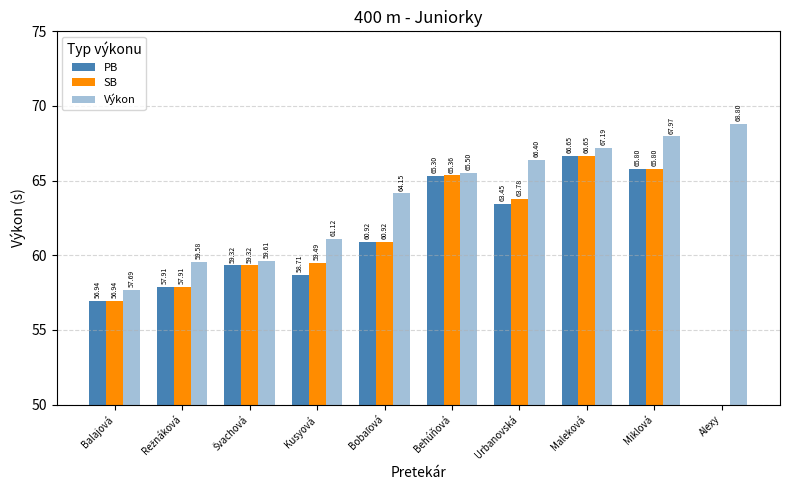

Which has a higher value, Bobaľová or Švachová?

Bobaľová